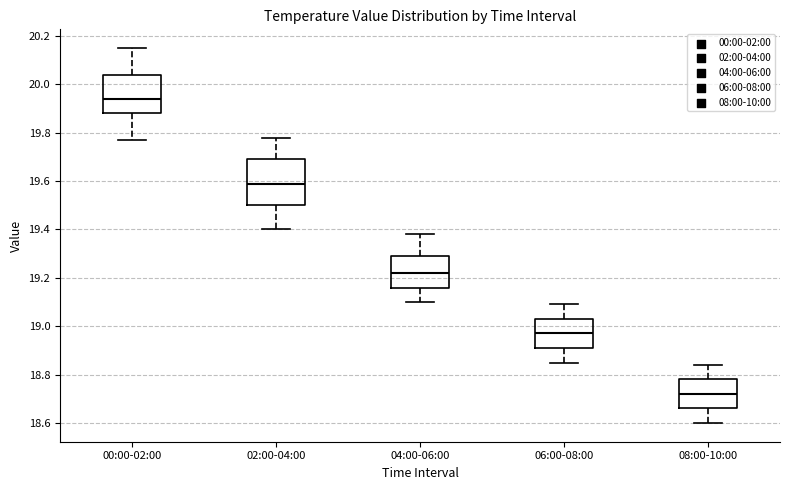

Which box is the tallest, from its lower edge to its upper edge?

02:00-04:00